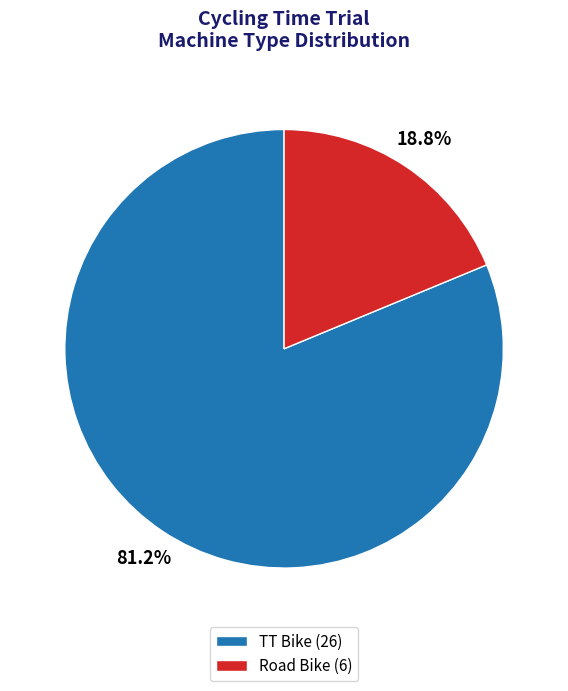

What is the largest slice in the pie chart?

TT Bike